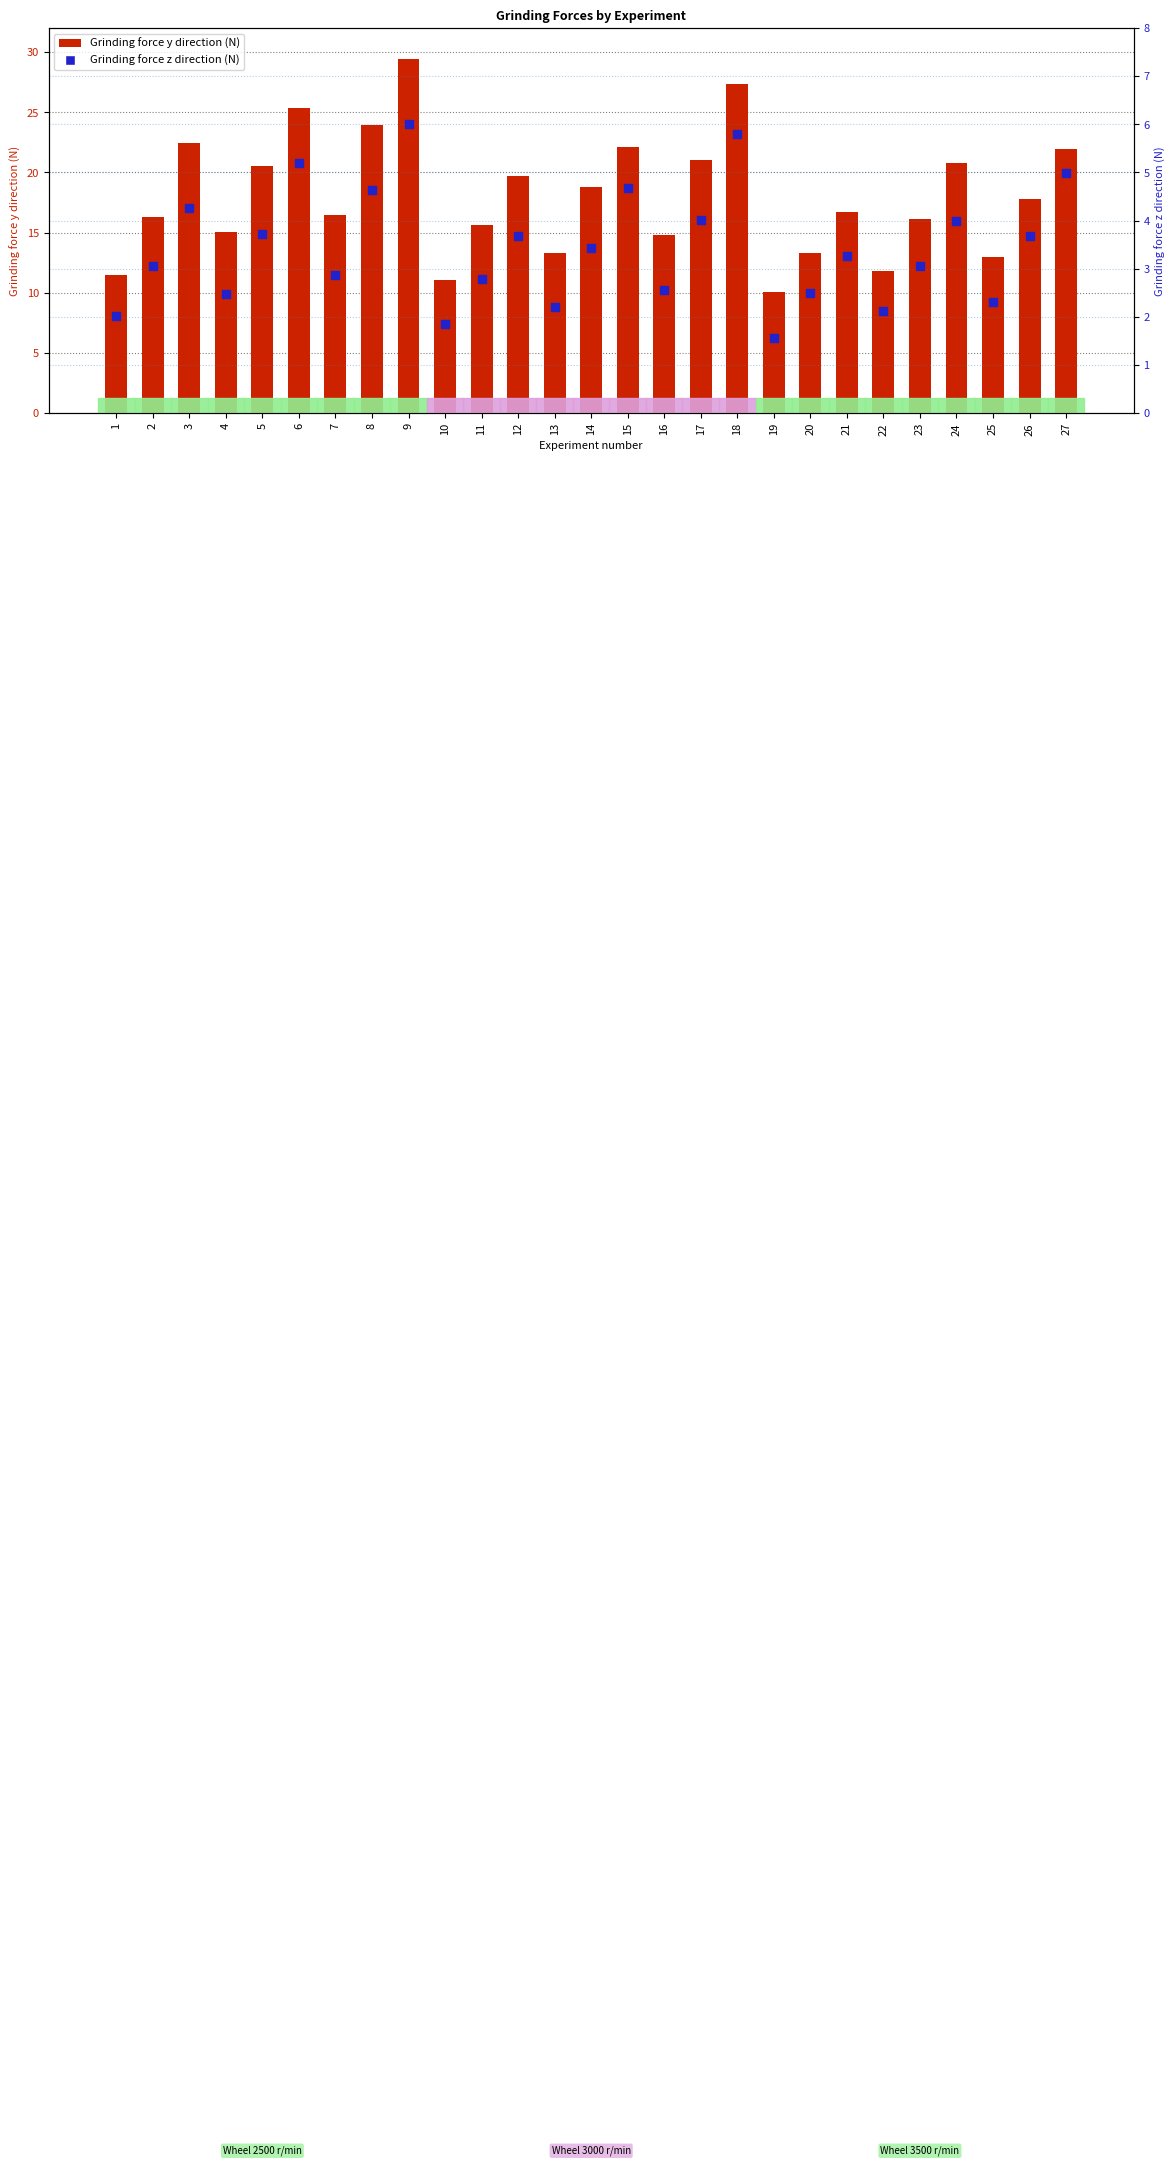

What are all the series names shown in the legend?

Grinding force y direction (N), Grinding force z direction (N)